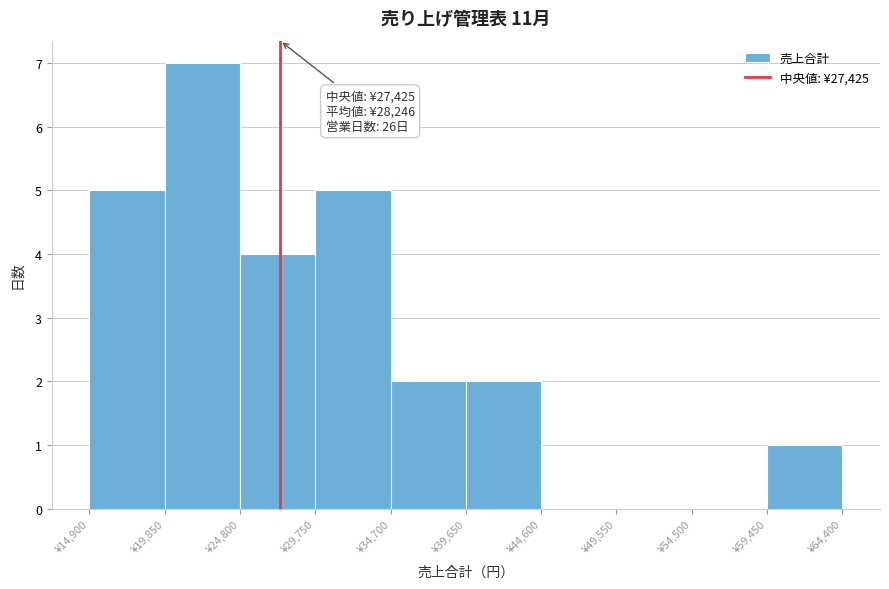

Over which range of the x-axis is the bar tallest?

19850 to 24800